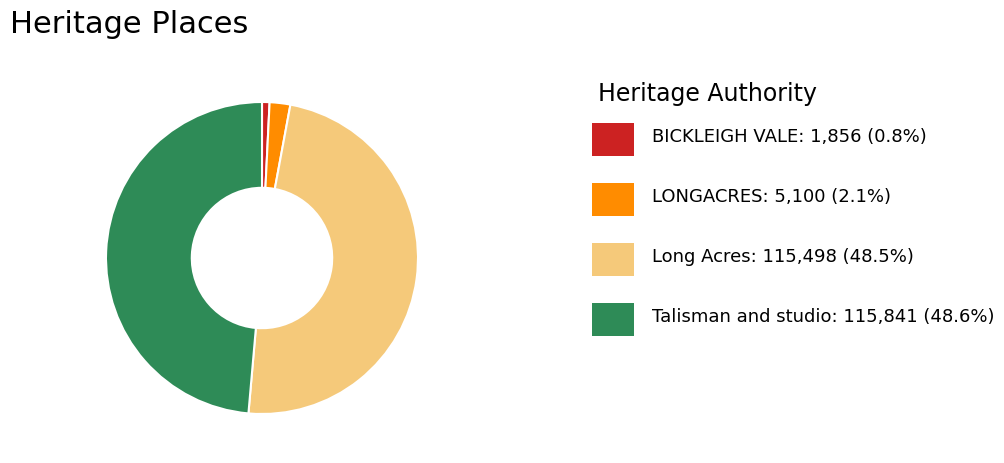

Does any single category account for the majority?

No